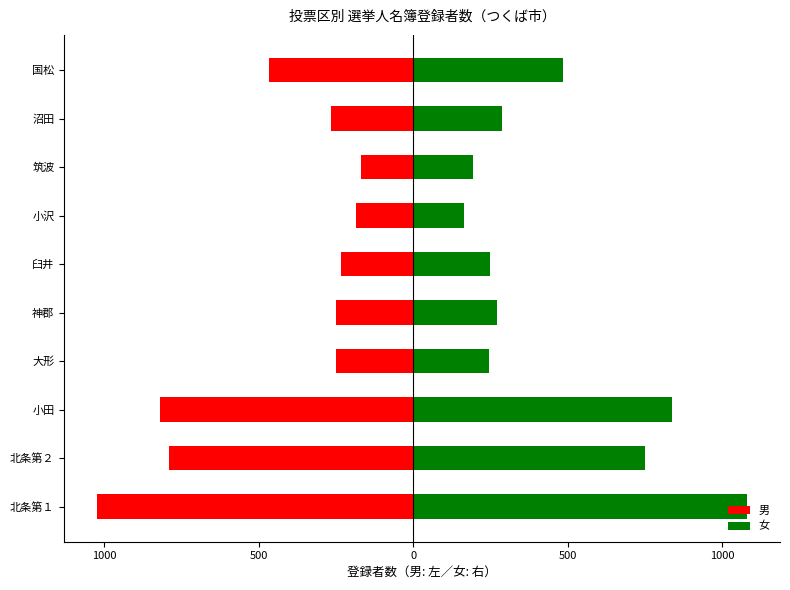

Which series has the largest total across all categories?

女